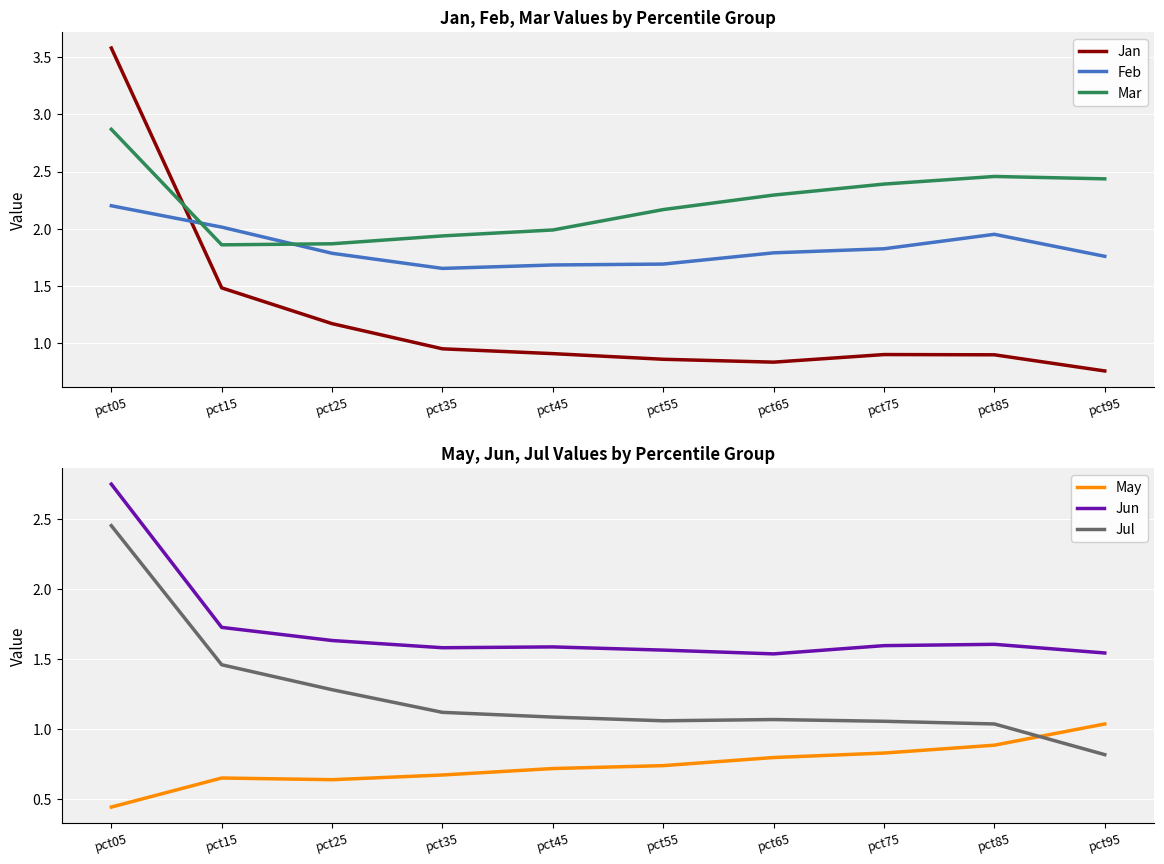

Which series has the largest range (max minus min)?

Jan